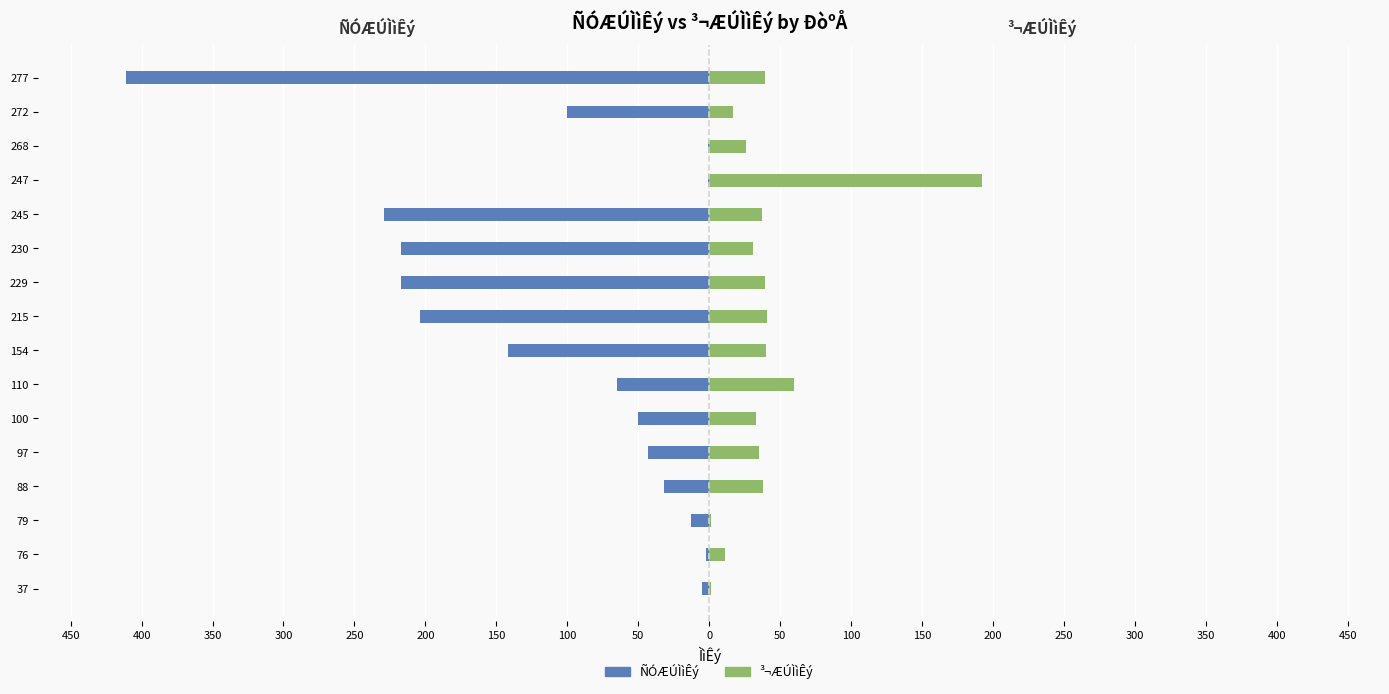

What is the maximum value shown in the chart?

192